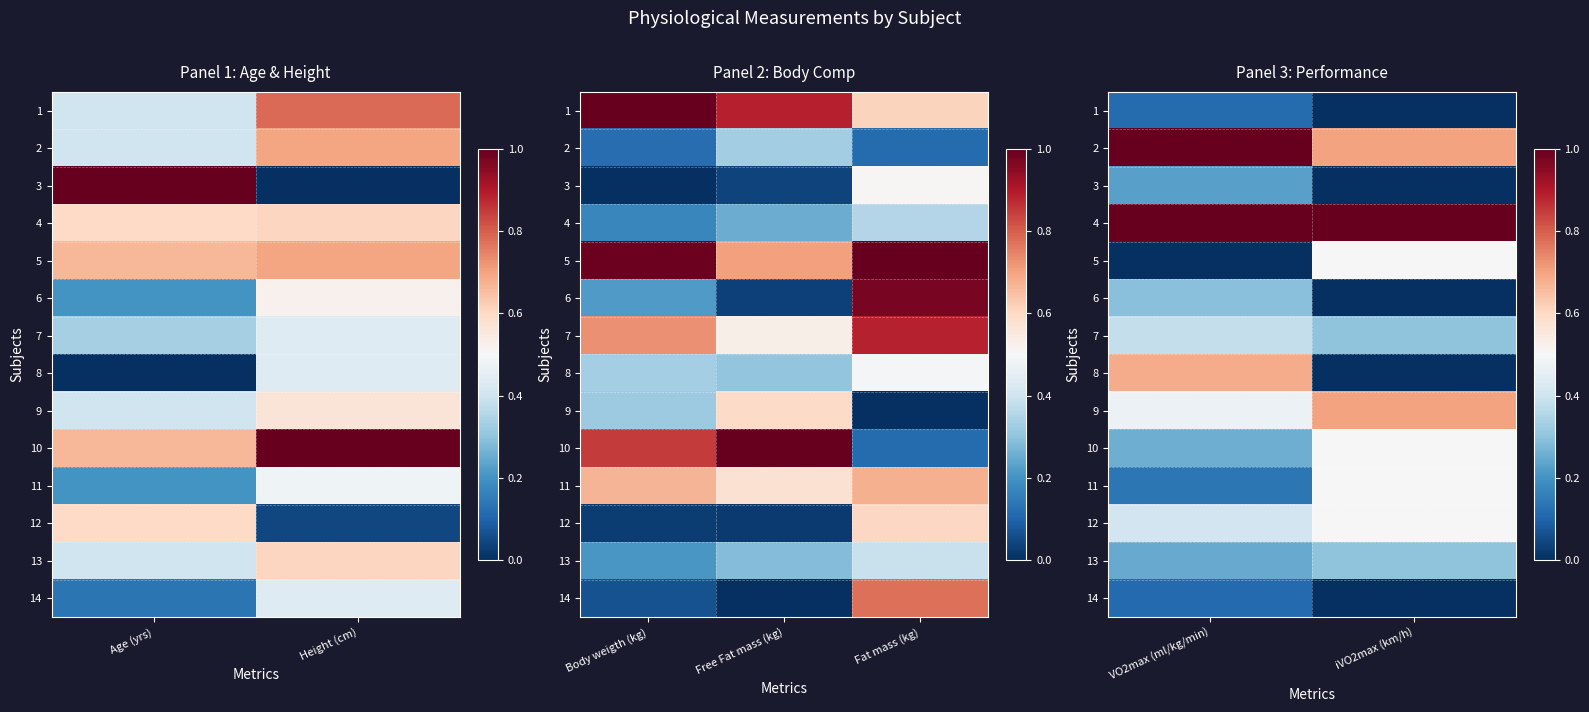

What is the average value of the 12 series?

0.5